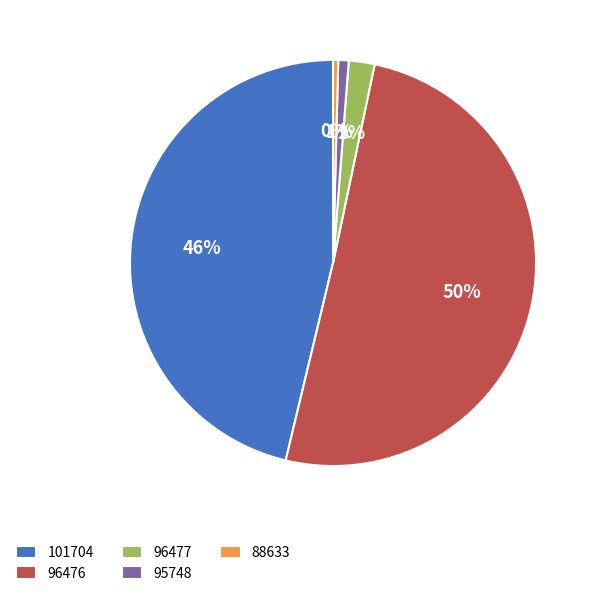

Count the number of slices in the pie.

5